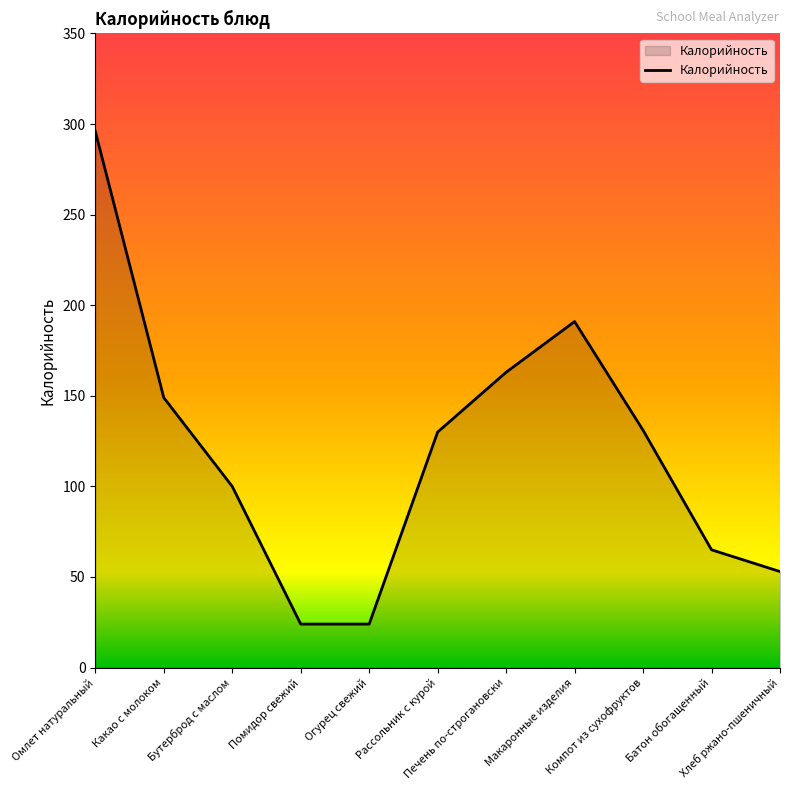

Which has a higher value, Какао с молоком or Бутерброд с маслом?

Какао с молоком